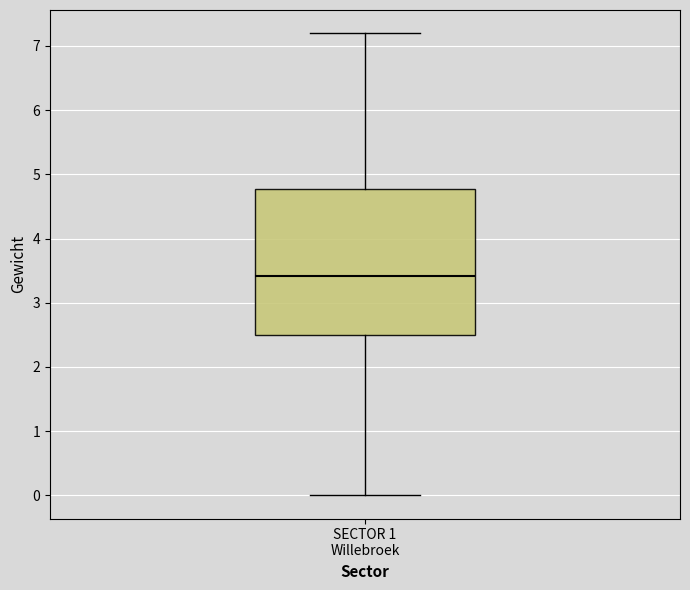

Read this box plot against the y-axis: the position of the median line, the range covered by the box, and the ends of both whiskers. The values are not printed on the chart, so give them approximately, as read against the axis.

median 3.4, box 2.5 to 4.8, whiskers 0.0 to 7.2